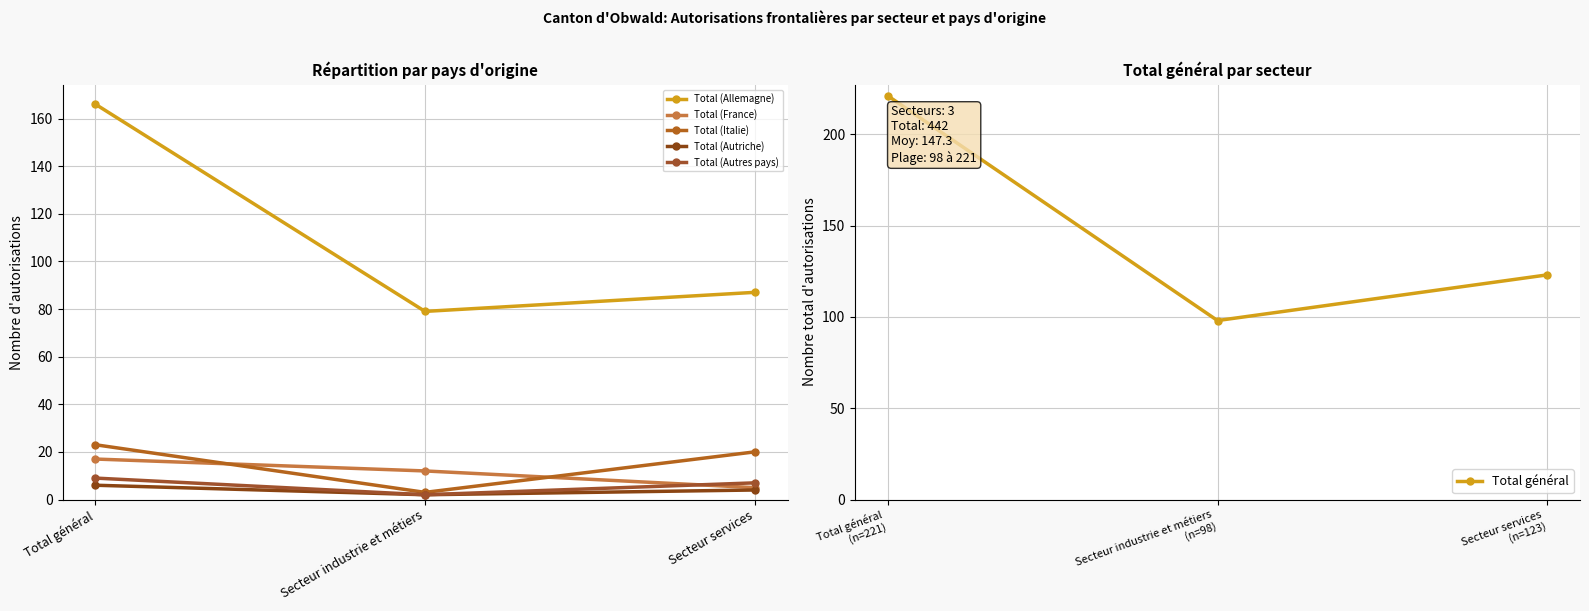

What is the minimum value shown in the chart?

2